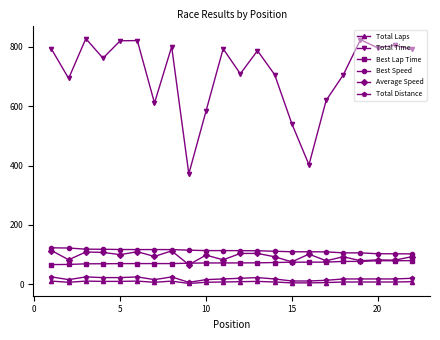

What is the highest value of the Total Distance series?

25.1